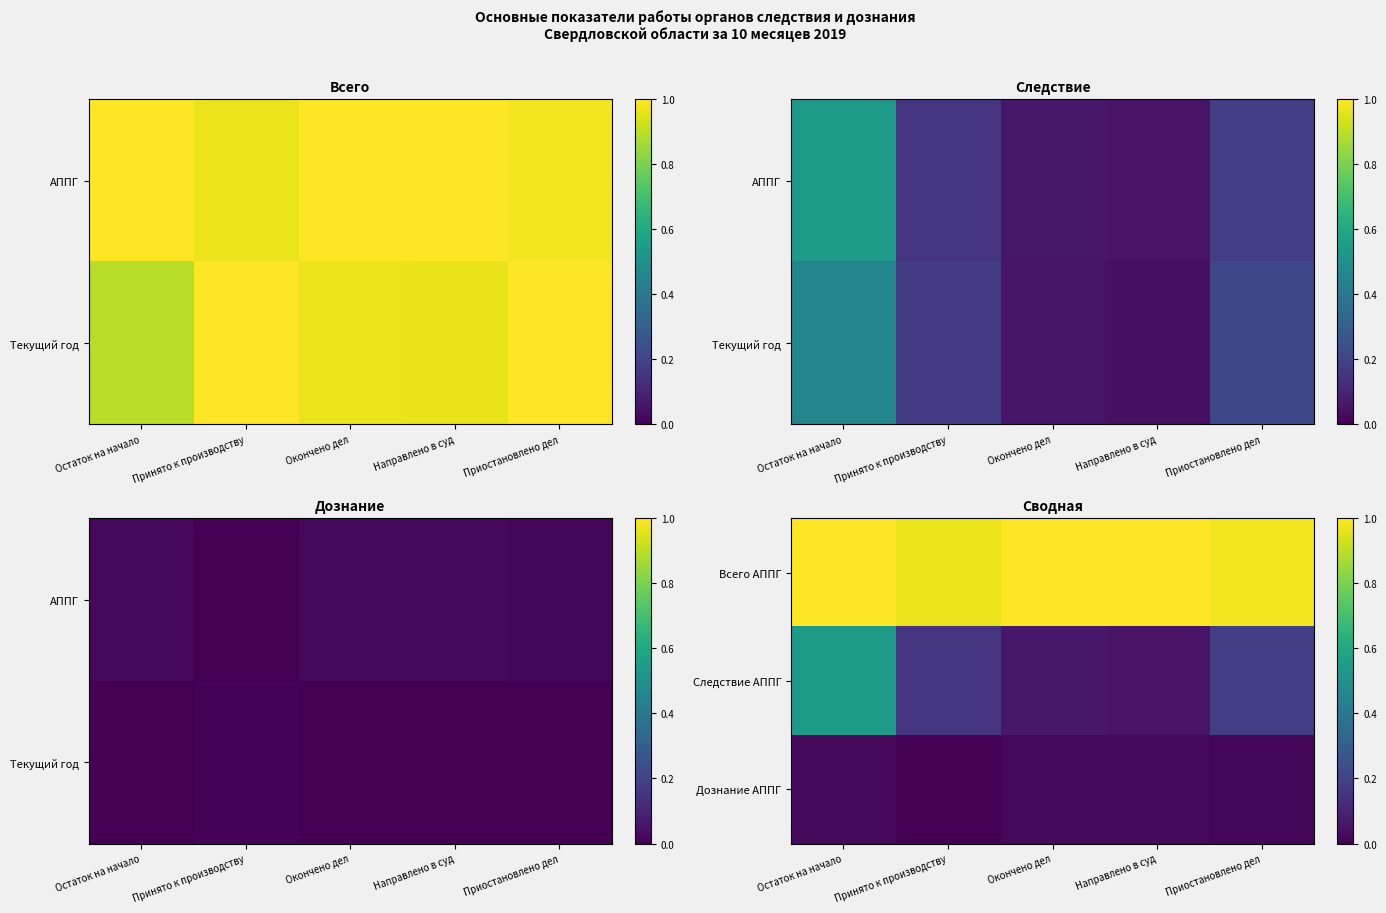

Which series has the largest total across all categories?

Всего АППГ